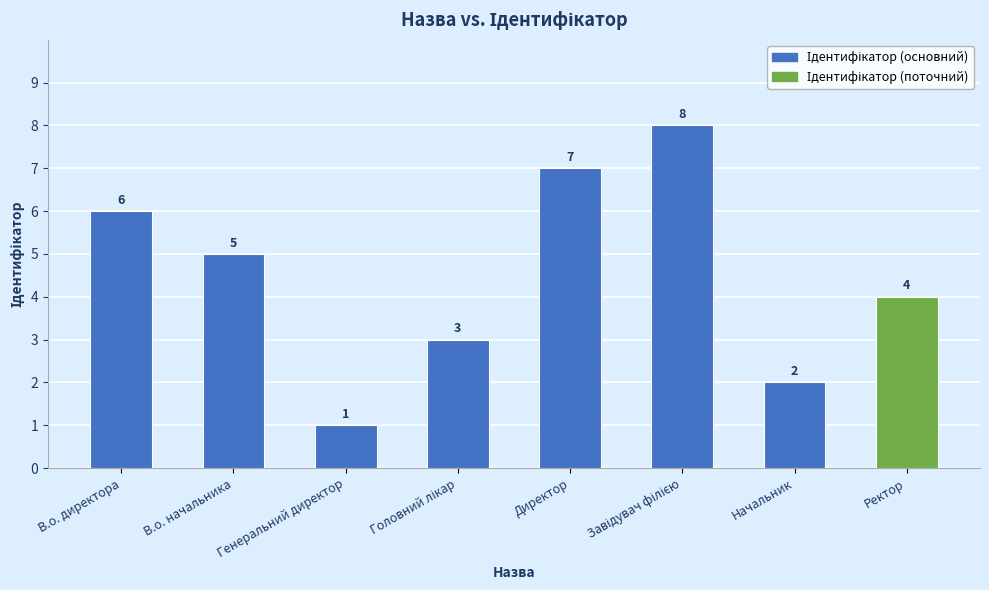

Between Директор and Ректор, which is larger?

Директор